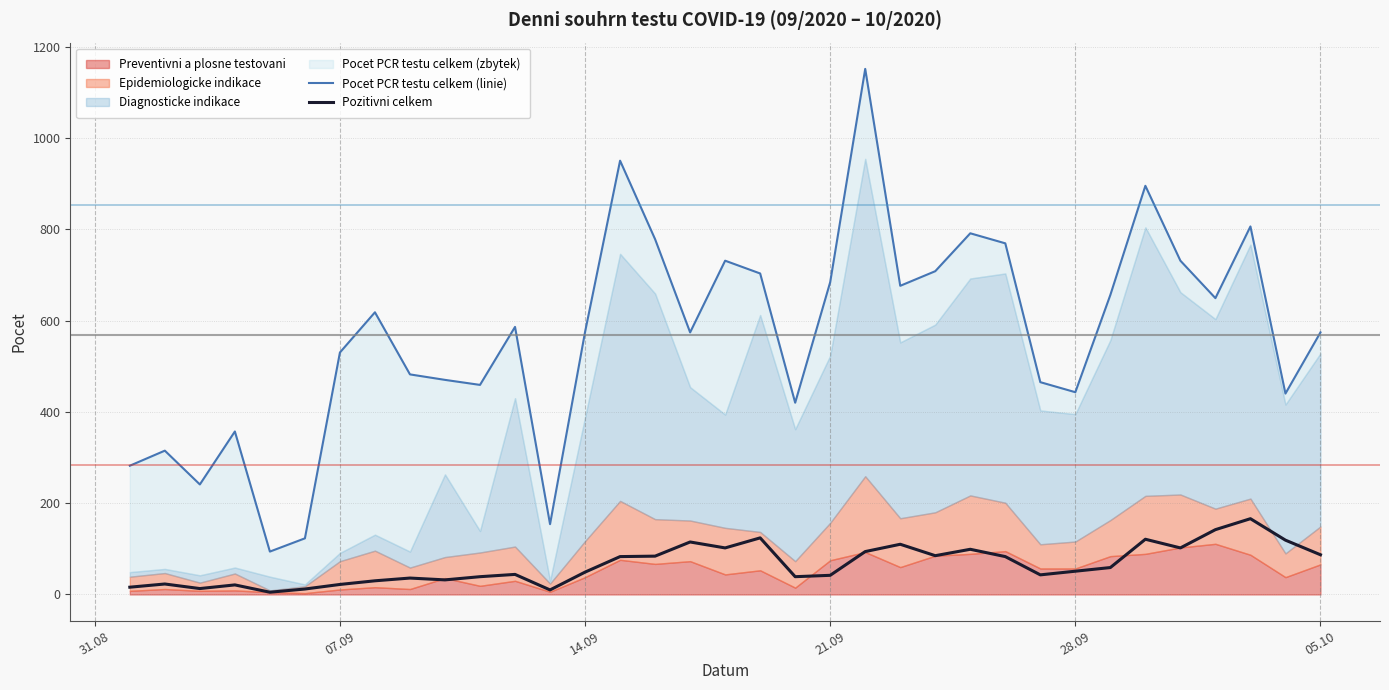

Reading right to left, extract all data points from this chart.

Pocet PCR testu celkem (linie): 574	440	806	649	731	895	656	443	465	769	791	708	676	1151	684	420	703	731	574	778	950	575	154	586	459	470	482	618	530	123	94	357	241	315	282
Pozitivni celkem: 87	119	166	142	102	121	59	51	43	83	99	85	110	94	42	39	124	102	115	84	83	49	10	44	39	32	36	30	22	12	5	21	13	23	16